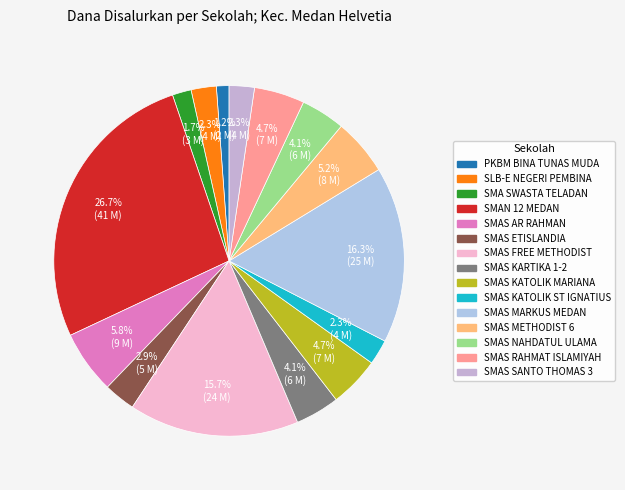

How many slices are in this pie chart?

15